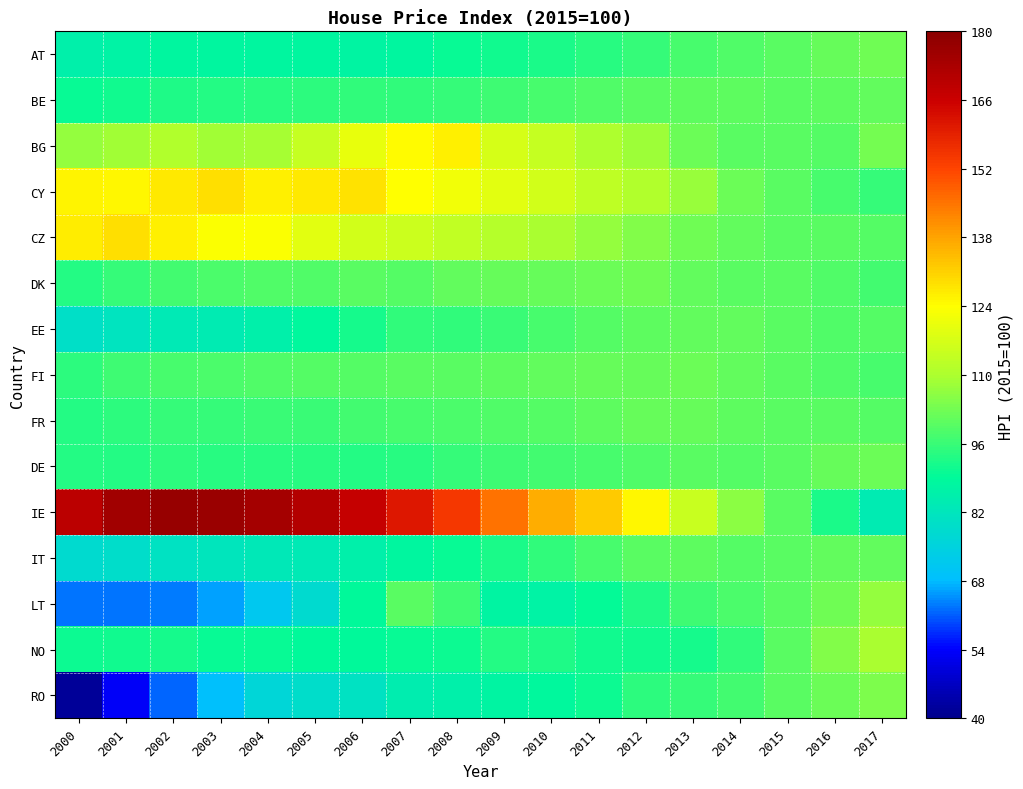

Reading right to left, extract all data points from this chart.

AT: 2017=0.4	2016=0.4	2015=0.4	2014=0.4	2013=0.4	2012=0.4	2011=0.4	2010=0.4	2009=0.4	2008=0.4	2007=0.3	2006=0.3	2005=0.3	2004=0.3	2003=0.3	2002=0.3	2001=0.3	2000=0.3
BE: 2017=0.4	2016=0.4	2015=0.4	2014=0.4	2013=0.4	2012=0.4	2011=0.4	2010=0.4	2009=0.4	2008=0.4	2007=0.4	2006=0.4	2005=0.4	2004=0.4	2003=0.4	2002=0.4	2001=0.4	2000=0.4
BG: 2017=0.5	2016=0.4	2015=0.4	2014=0.4	2013=0.4	2012=0.5	2011=0.5	2010=0.5	2009=0.5	2008=0.6	2007=0.6	2006=0.6	2005=0.5	2004=0.5	2003=0.5	2002=0.5	2001=0.5	2000=0.5
CY: 2017=0.4	2016=0.4	2015=0.4	2014=0.4	2013=0.5	2012=0.5	2011=0.5	2010=0.5	2009=0.6	2008=0.6	2007=0.6	2006=0.6	2005=0.6	2004=0.6	2003=0.6	2002=0.6	2001=0.6	2000=0.6
CZ: 2017=0.4	2016=0.4	2015=0.4	2014=0.4	2013=0.4	2012=0.5	2011=0.5	2010=0.5	2009=0.5	2008=0.5	2007=0.5	2006=0.5	2005=0.6	2004=0.6	2003=0.6	2002=0.6	2001=0.6	2000=0.6
DK: 2017=0.4	2016=0.4	2015=0.4	2014=0.4	2013=0.4	2012=0.4	2011=0.4	2010=0.4	2009=0.4	2008=0.4	2007=0.4	2006=0.4	2005=0.4	2004=0.4	2003=0.4	2002=0.4	2001=0.4	2000=0.4
EE: 2017=0.4	2016=0.4	2015=0.4	2014=0.4	2013=0.4	2012=0.4	2011=0.4	2010=0.4	2009=0.4	2008=0.4	2007=0.4	2006=0.4	2005=0.3	2004=0.3	2003=0.3	2002=0.3	2001=0.3	2000=0.3
FI: 2017=0.4	2016=0.4	2015=0.4	2014=0.4	2013=0.4	2012=0.4	2011=0.4	2010=0.4	2009=0.4	2008=0.4	2007=0.4	2006=0.4	2005=0.4	2004=0.4	2003=0.4	2002=0.4	2001=0.4	2000=0.4
FR: 2017=0.4	2016=0.4	2015=0.4	2014=0.4	2013=0.4	2012=0.4	2011=0.4	2010=0.4	2009=0.4	2008=0.4	2007=0.4	2006=0.4	2005=0.4	2004=0.4	2003=0.4	2002=0.4	2001=0.4	2000=0.4
DE: 2017=0.4	2016=0.4	2015=0.4	2014=0.4	2013=0.4	2012=0.4	2011=0.4	2010=0.4	2009=0.4	2008=0.4	2007=0.4	2006=0.4	2005=0.4	2004=0.4	2003=0.4	2002=0.4	2001=0.4	2000=0.4
IE: 2017=0.3	2016=0.4	2015=0.4	2014=0.5	2013=0.5	2012=0.6	2011=0.7	2010=0.7	2009=0.8	2008=0.8	2007=0.9	2006=0.9	2005=0.9	2004=1.0	2003=1.0	2002=1.0	2001=1.0	2000=0.9
IT: 2017=0.4	2016=0.4	2015=0.4	2014=0.4	2013=0.4	2012=0.4	2011=0.4	2010=0.4	2009=0.4	2008=0.4	2007=0.3	2006=0.3	2005=0.3	2004=0.3	2003=0.3	2002=0.3	2001=0.3	2000=0.3
LT: 2017=0.5	2016=0.4	2015=0.4	2014=0.4	2013=0.4	2012=0.4	2011=0.4	2010=0.3	2009=0.3	2008=0.4	2007=0.4	2006=0.3	2005=0.3	2004=0.2	2003=0.2	2002=0.2	2001=0.2	2000=0.2
NO: 2017=0.5	2016=0.5	2015=0.4	2014=0.4	2013=0.4	2012=0.4	2011=0.4	2010=0.4	2009=0.4	2008=0.4	2007=0.4	2006=0.3	2005=0.4	2004=0.4	2003=0.4	2002=0.4	2001=0.4	2000=0.4
RO: 2017=0.5	2016=0.4	2015=0.4	2014=0.4	2013=0.4	2012=0.4	2011=0.4	2010=0.3	2009=0.3	2008=0.3	2007=0.3	2006=0.3	2005=0.3	2004=0.3	2003=0.2	2002=0.2	2001=0.1	2000=0.0